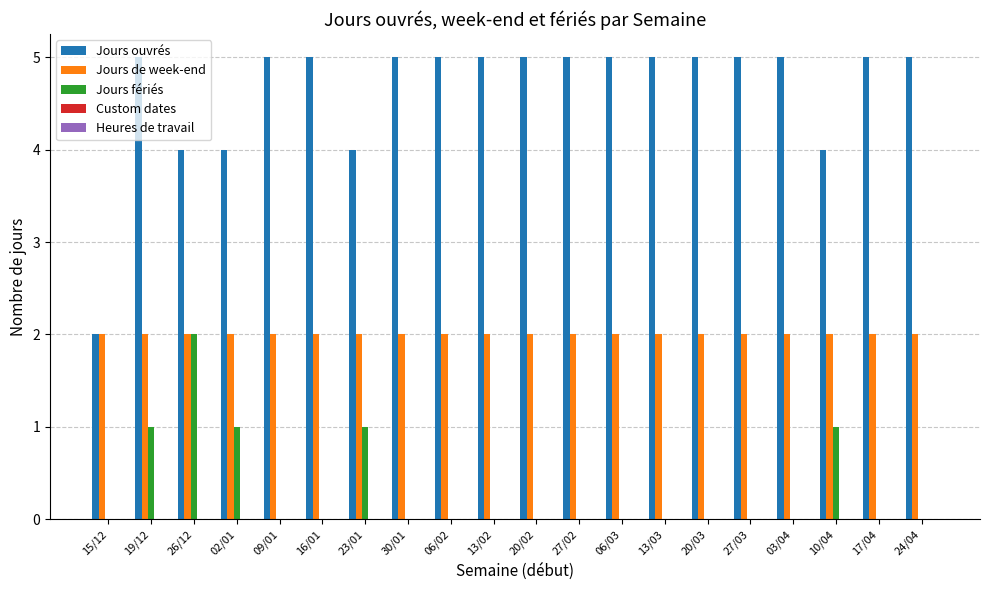

Which series has the largest total across all categories?

Jours ouvrés